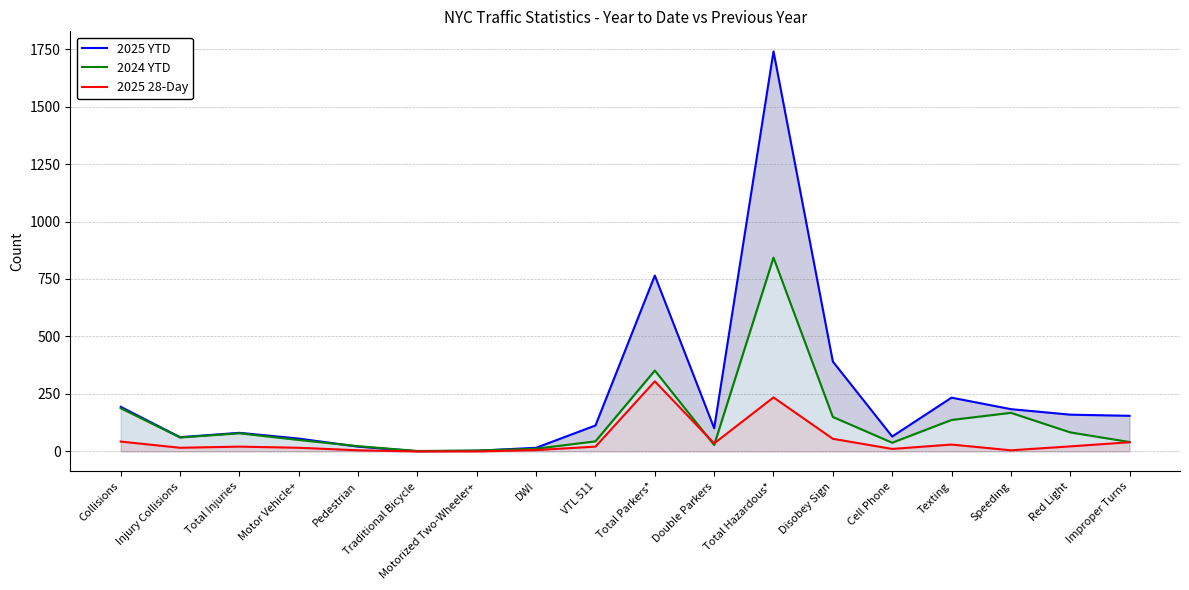

Where do 2025 28-Day and 2024 YTD first cross each other?

Total Parkers* and Double Parkers